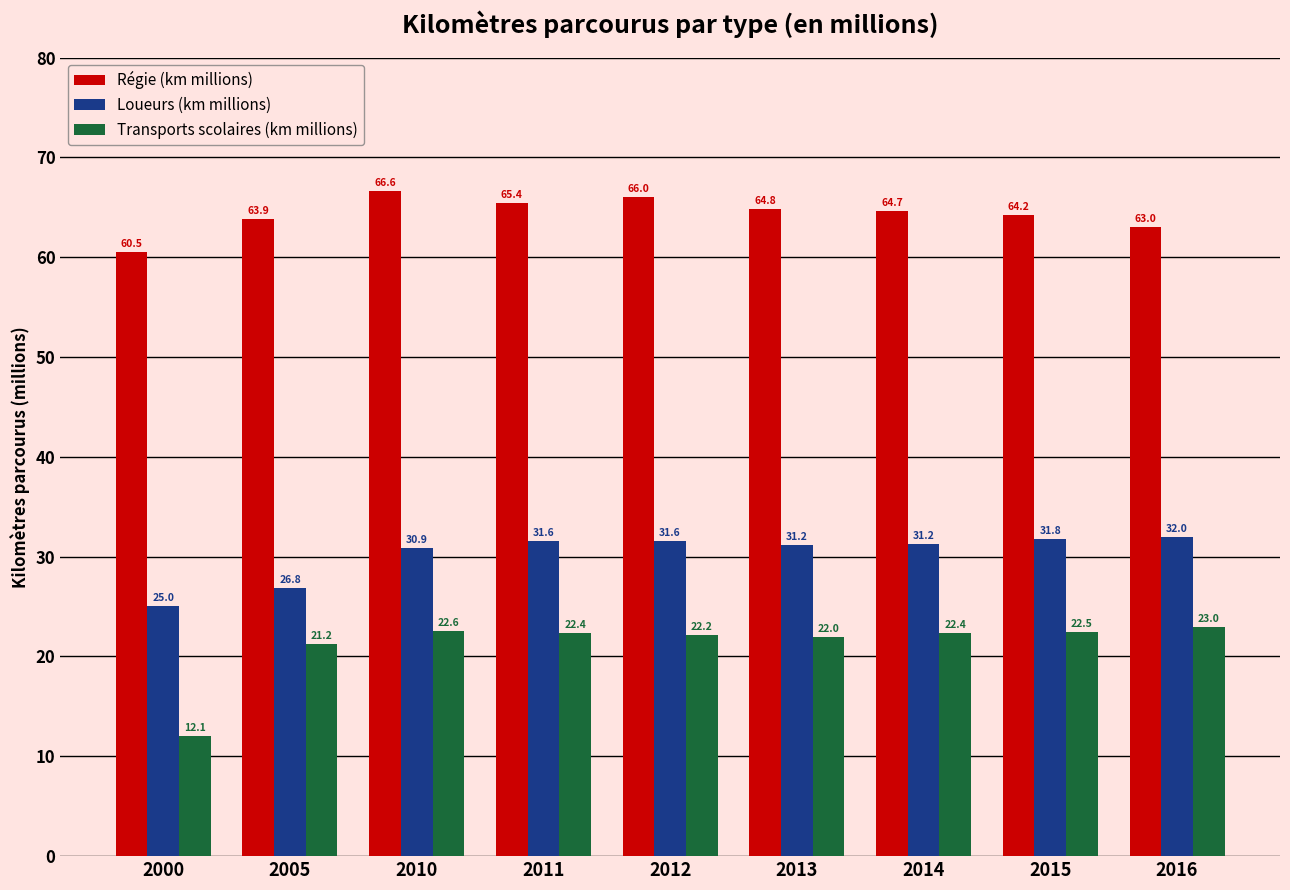

What is the maximum value shown in the chart?

66.6